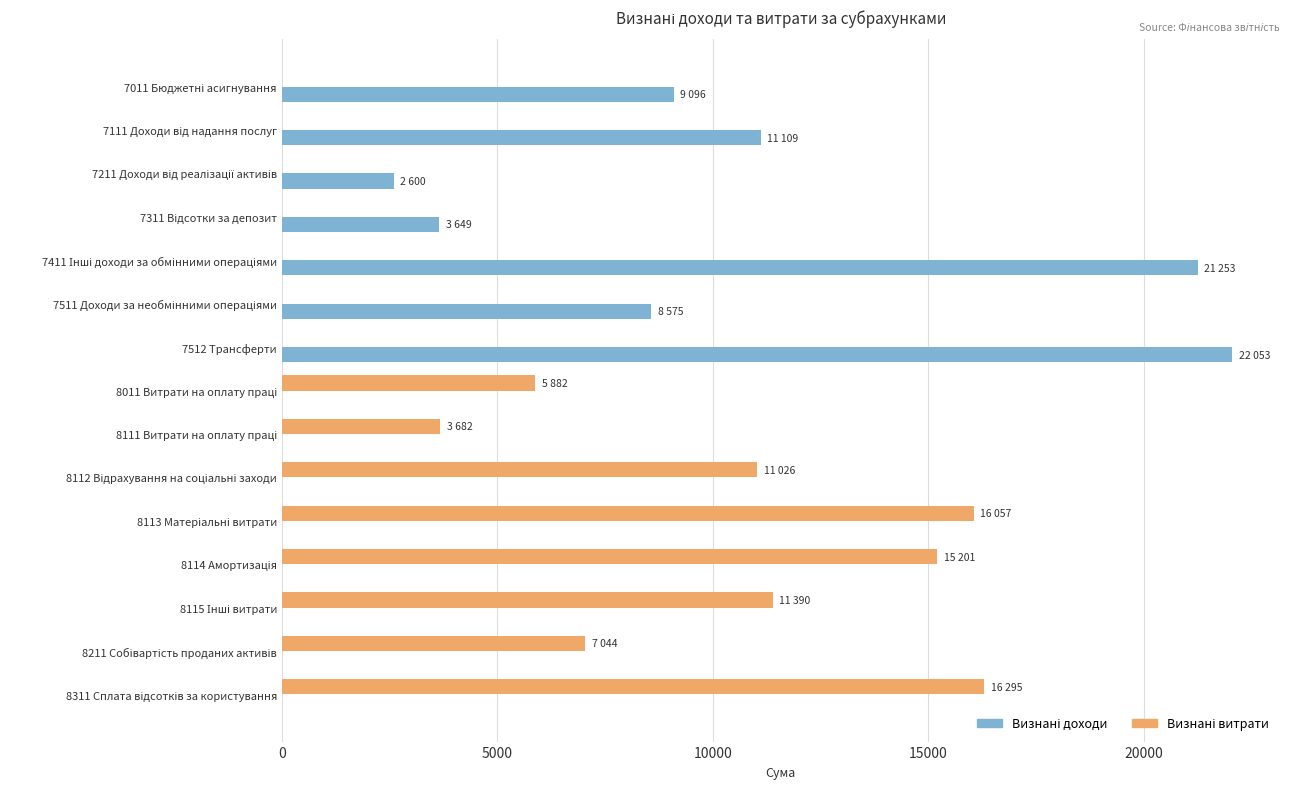

At which category is the sum across all series the highest?

7512 Трансферти